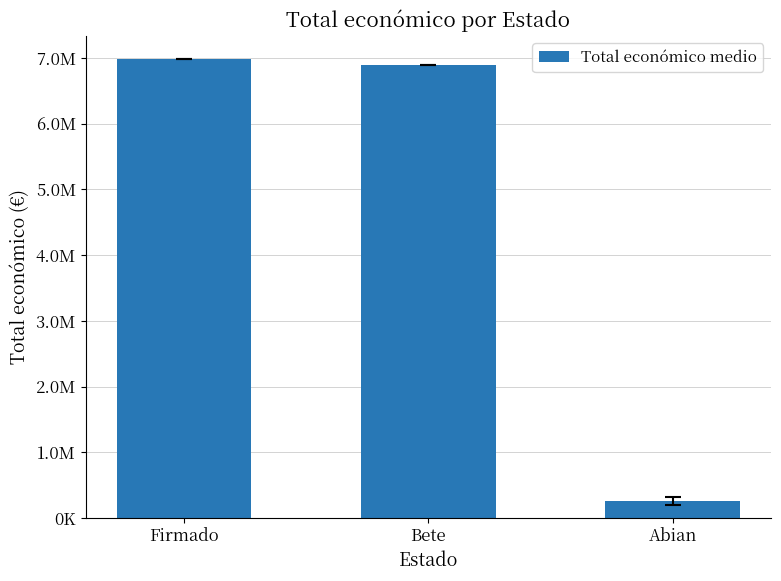

List the labels in order of value, smallest first.

Abian, Bete, Firmado